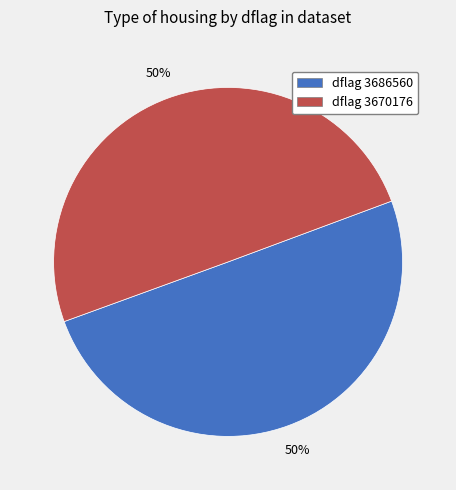

Combined, do dflag 3686560 and dflag 3670176 account for over 50%?

Yes